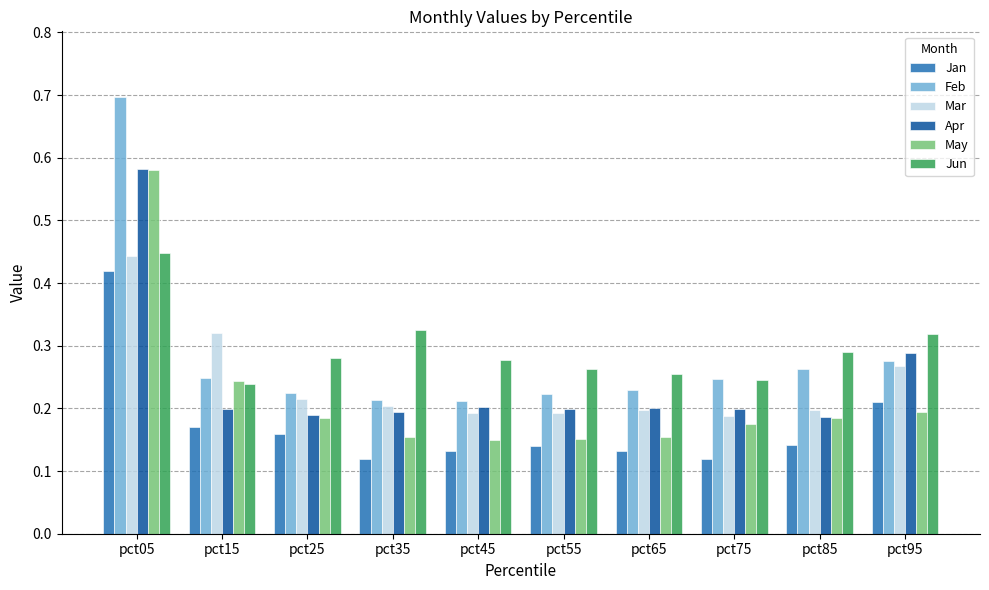

Which series has the largest range (max minus min)?

Feb